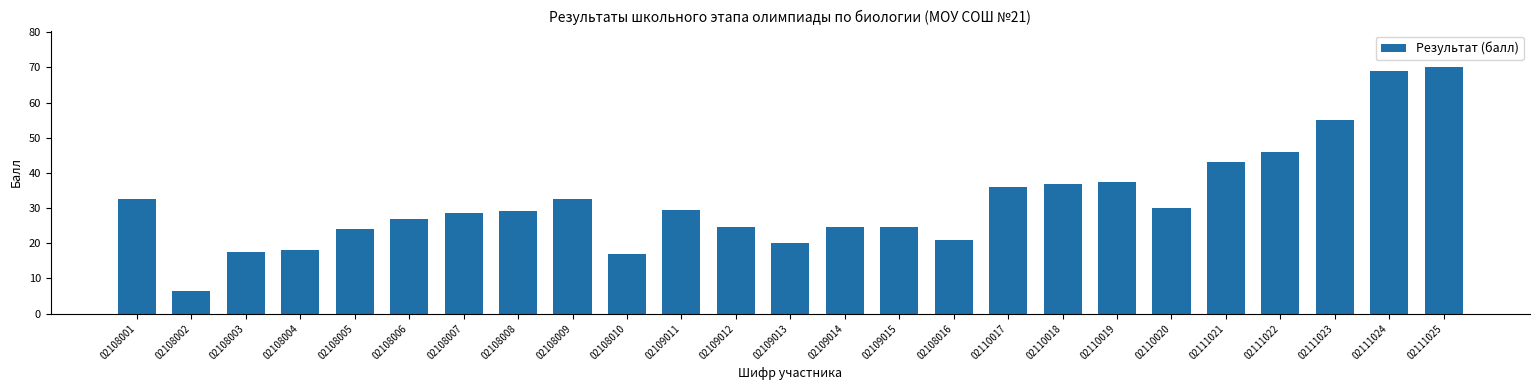

Where does the data first go above 29?

02108001